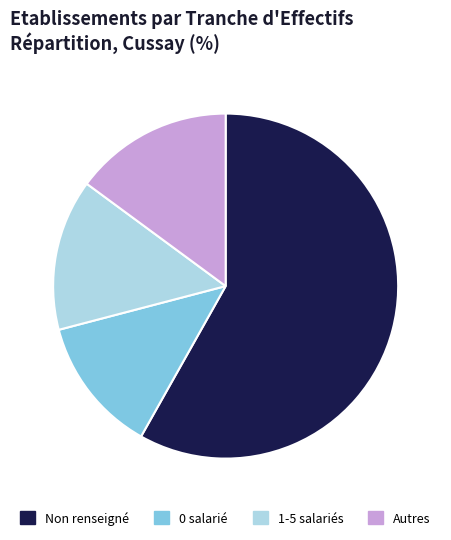

What is the majority slice?

Non renseigné